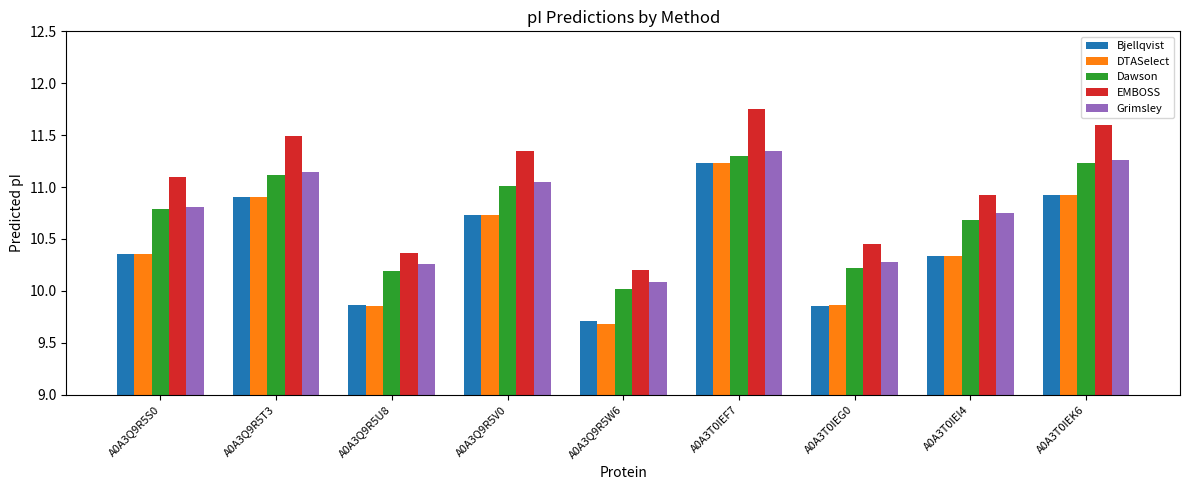

What is the difference between the EMBOSS values at A0A3Q9R5U8 and A0A3T0IEI4?

0.6